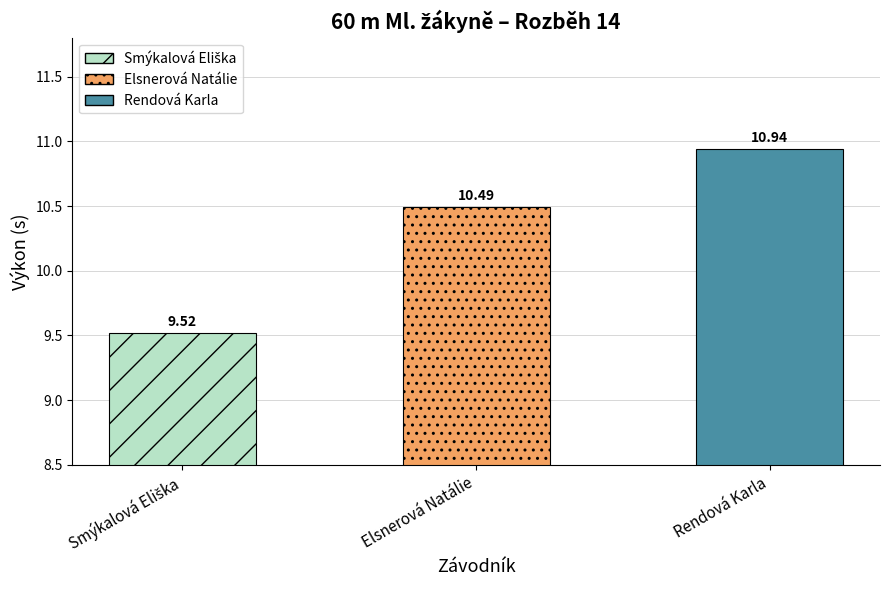

Does the chart contain any negative values?

No